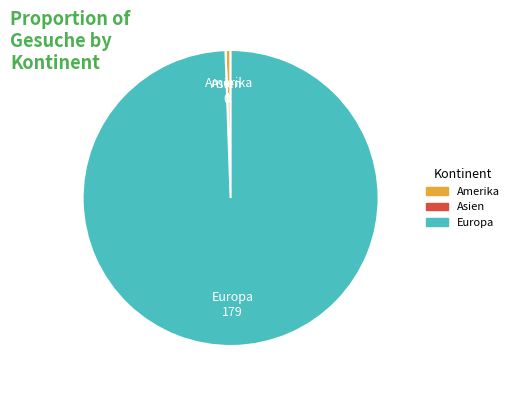

Combined, do Europa and Amerika account for over 50%?

Yes